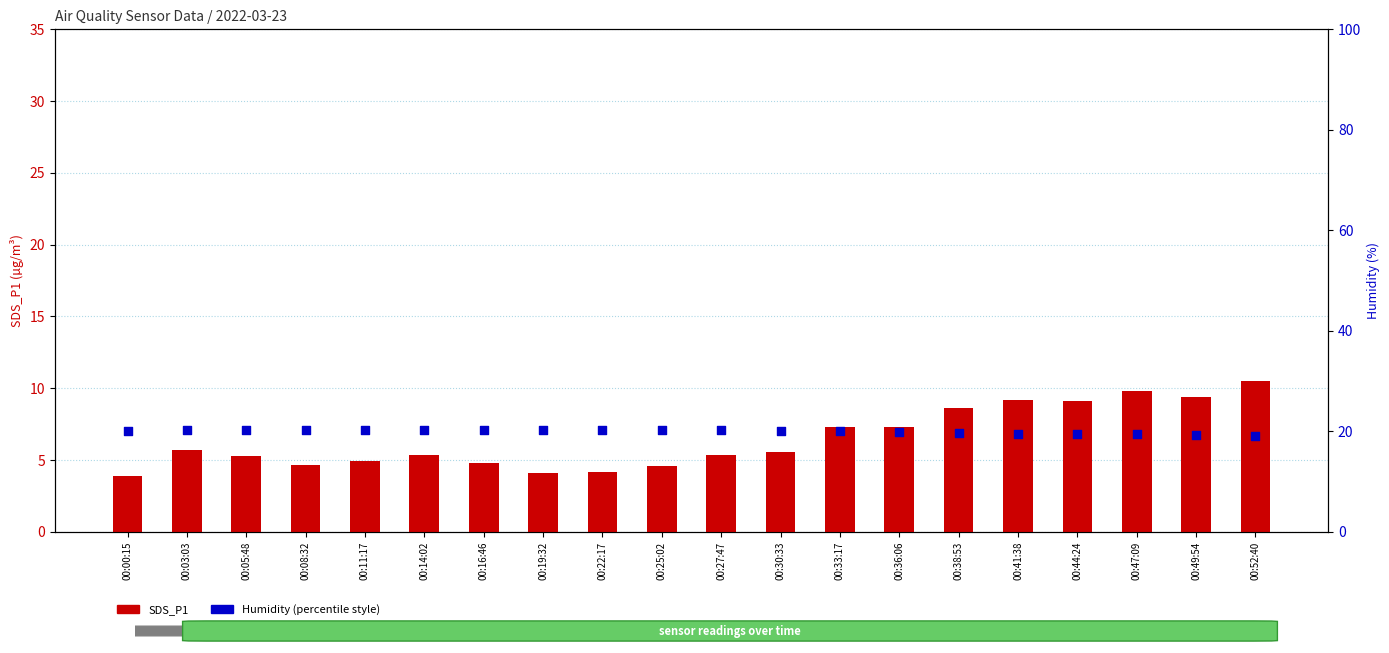

What are all the series names shown in the legend?

SDS_P1, Humidity